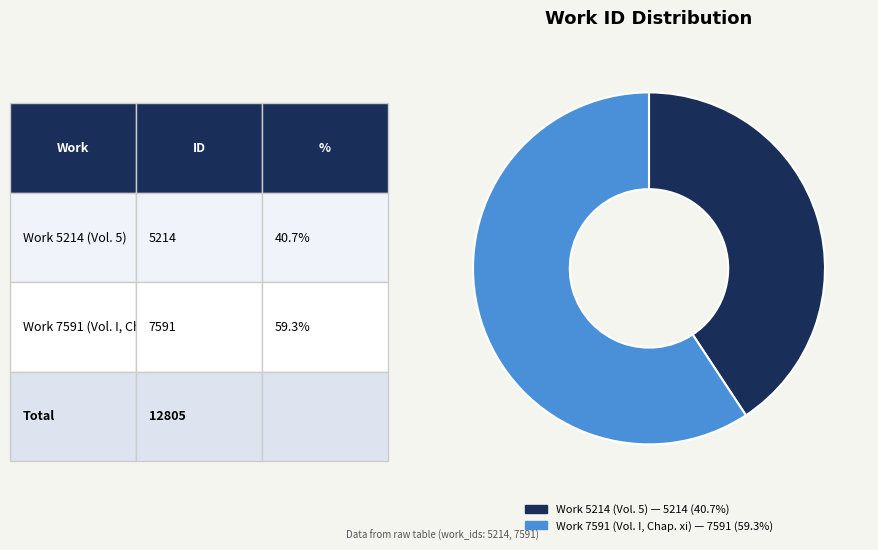

Between Work 5214 (Vol. 5) and Work 7591 (Vol. I, Chap. xi), which is larger?

Work 7591 (Vol. I, Chap. xi)